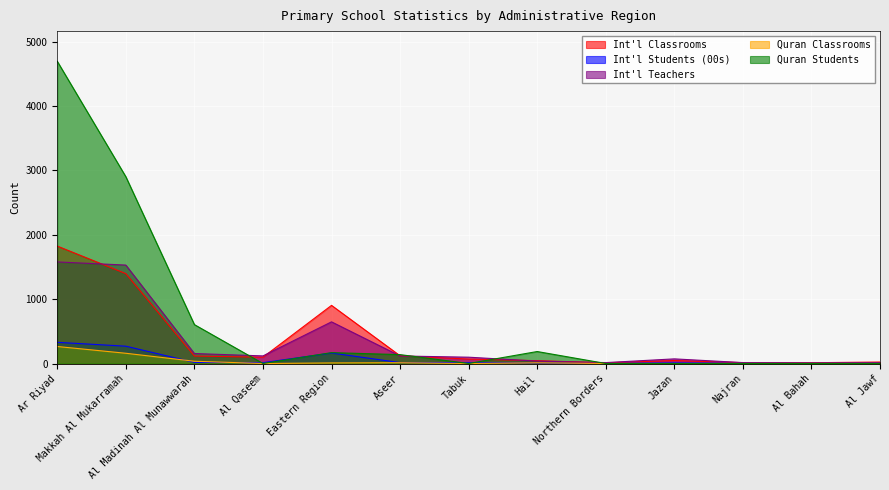

What is the label of the 7th point from the right?

Tabuk